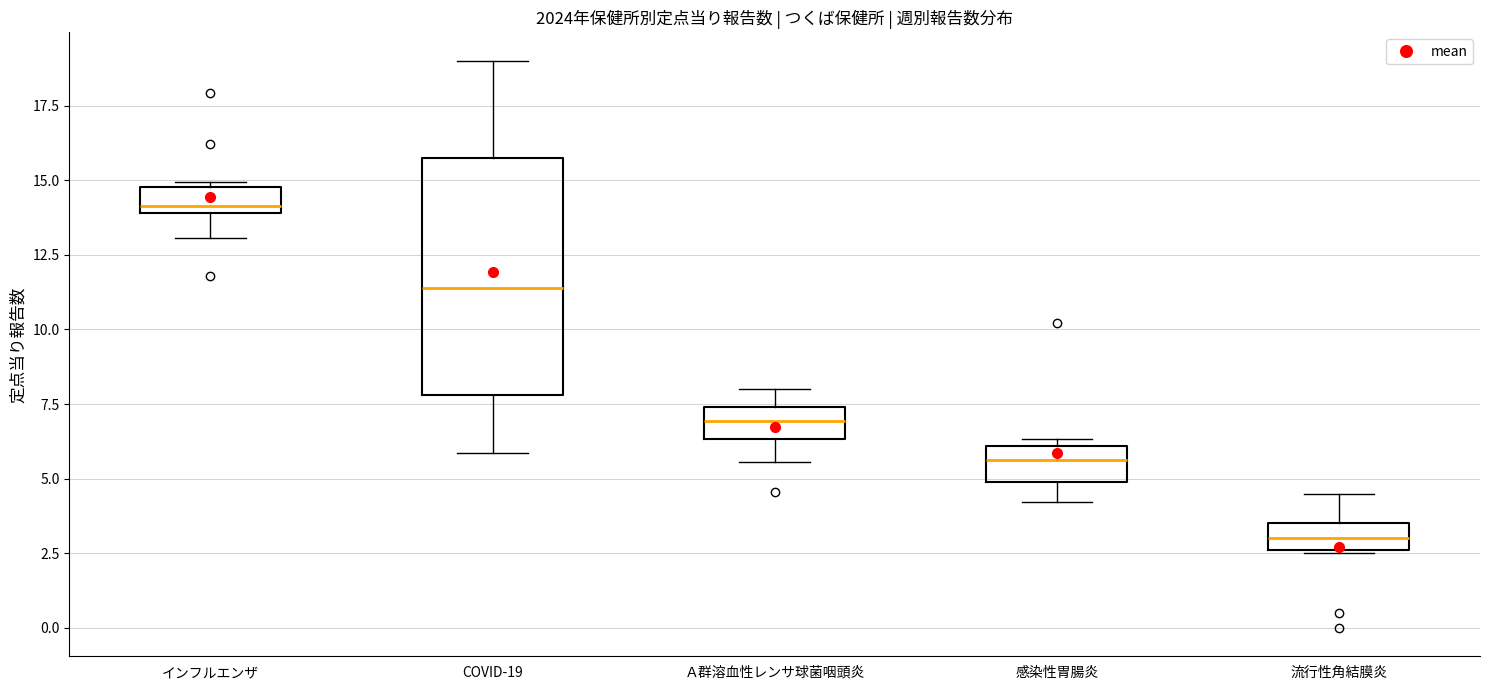

Reading left to right, transcribe this box plot: for each box, give where its median line is, the range the box spans, and where its two whiskers end, as read against the y-axis. The values are not printed on the chart, so give them approximately, as read against the axis.

インフルエンザ: median 14.0 (just above the box's lower edge), box 14.0 to 15.0, whiskers 13.0 to 15.0 (just above the box's upper edge)
COVID-19: median 11.5, box 8.0 to 16.0, whiskers 6.0 to 19.0
Ａ群溶血性レンサ球菌咽頭炎: median 7.0, box 6.5 to 7.5, whiskers 5.5 to 8.0
感染性胃腸炎: median 5.5, box 5.0 to 6.0, whiskers 4.0 to 6.5
流行性角結膜炎: median 3.0, box 2.5 to 3.5, whiskers 2.5 to 4.5